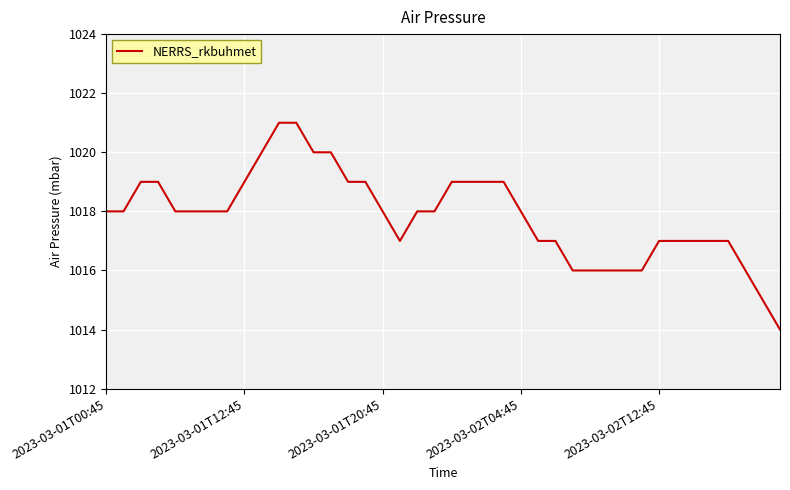

What is the smallest value displayed?

1014